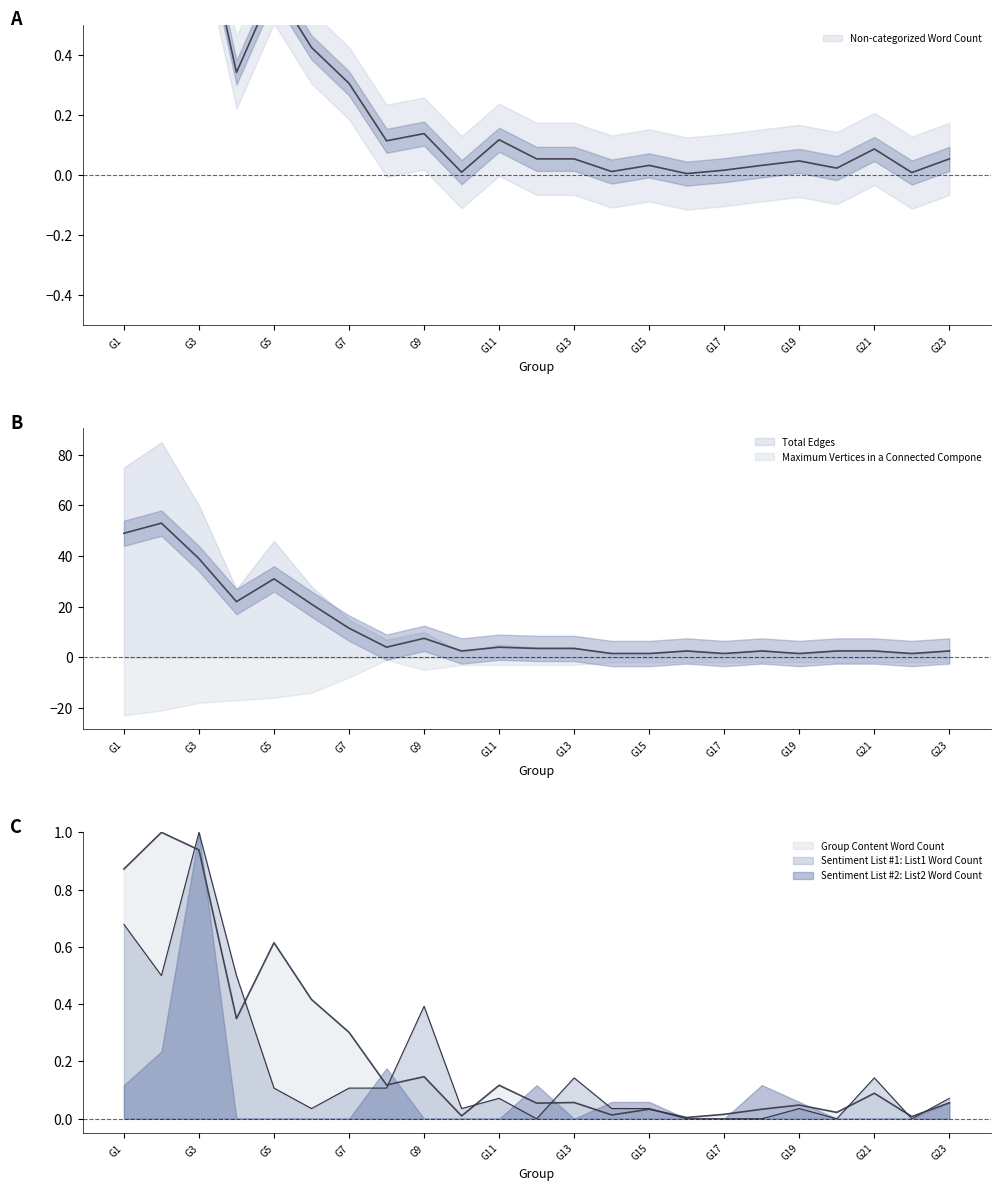

Is it true that Non-categorized Word Count equals 0.2 at G9?

False